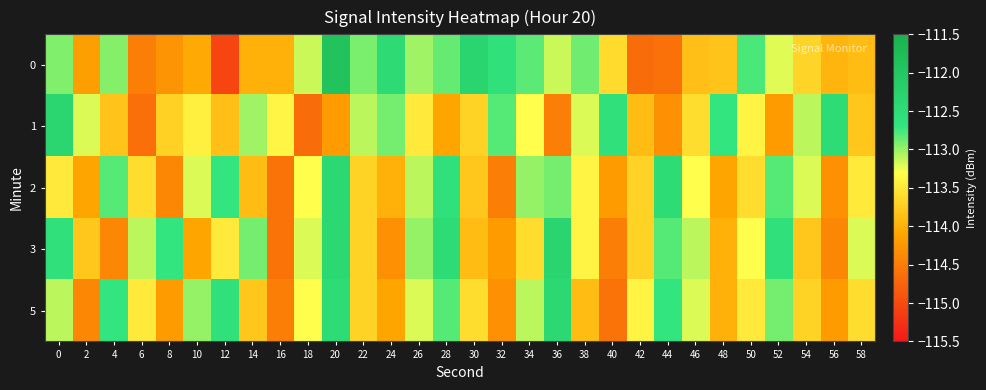

At how many categories does at least one series exceed -113?

20